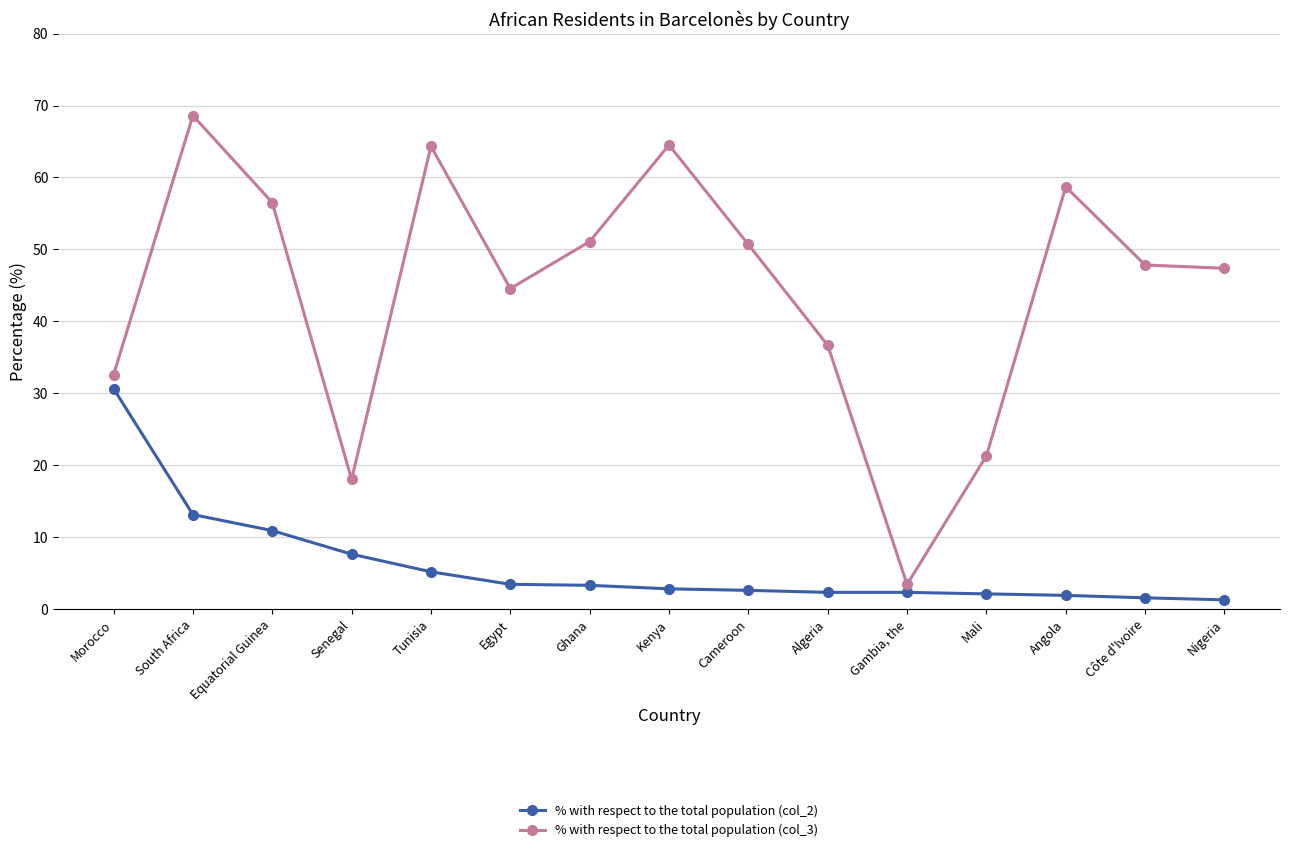

Which category has the highest value in the % with respect to the total population (col_3) series?

South Africa